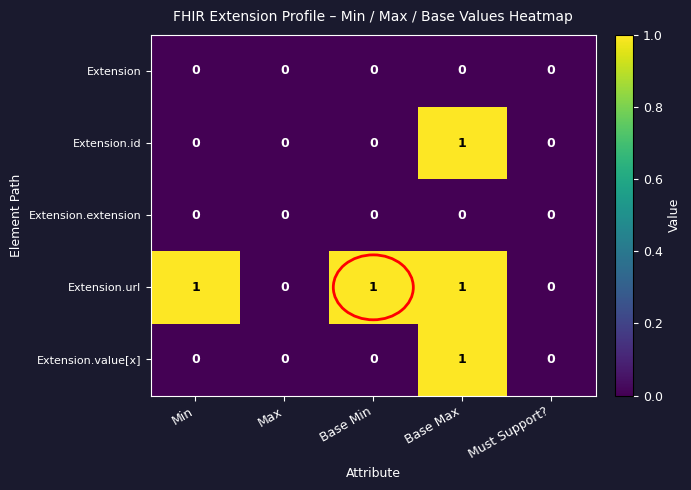

The value of Extension.id at Max is 0. True or false?

True